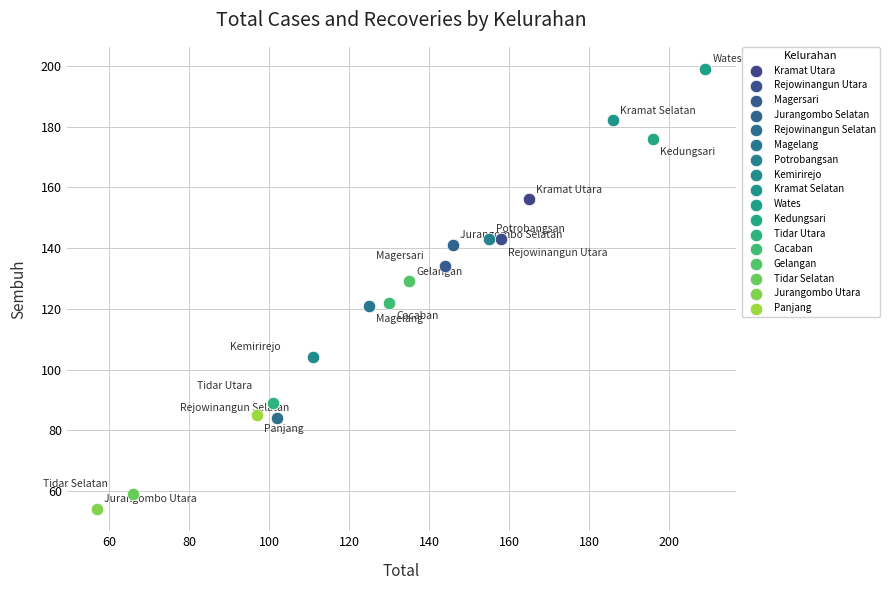

What are all the series names shown in the legend?

Kramat Utara, Rejowinangun Utara, Magersari, Jurangombo Selatan, Rejowinangun Selatan, Magelang, Potrobangsan, Kemirirejo, Kramat Selatan, Wates, Kedungsari, Tidar Utara, Cacaban, Gelangan, Tidar Selatan, Jurangombo Utara, Panjang